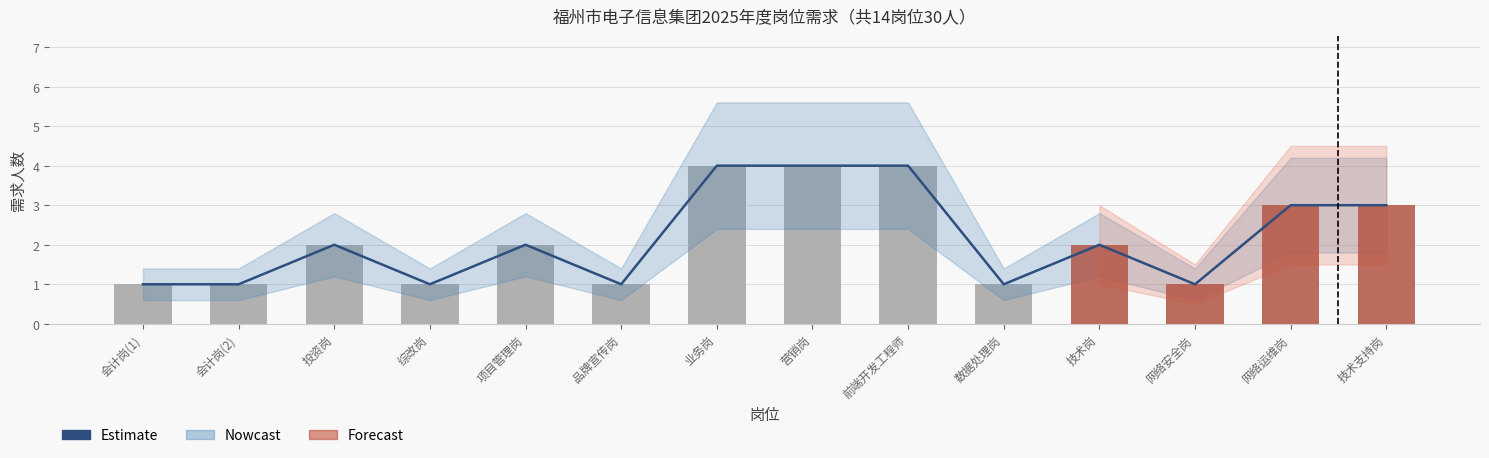

Reading left to right, extract all data points from this chart.

1	1	2	1	2	1	4	4	4	1	2	1	3	3